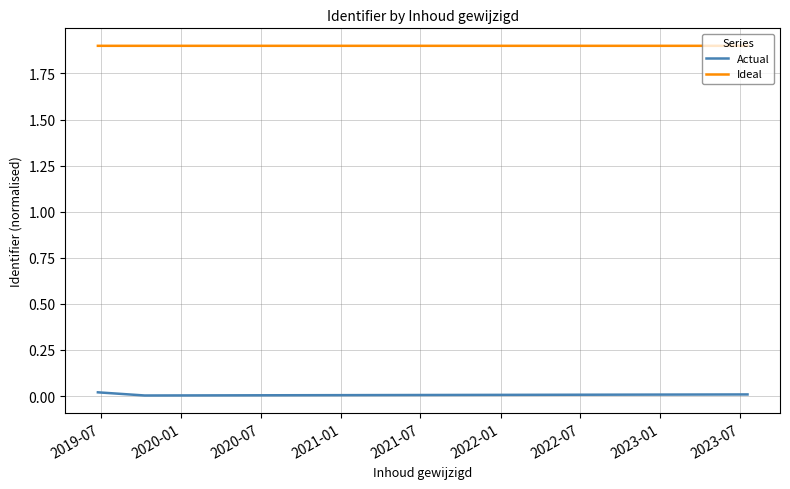

At how many categories does at least one series exceed 1?

3